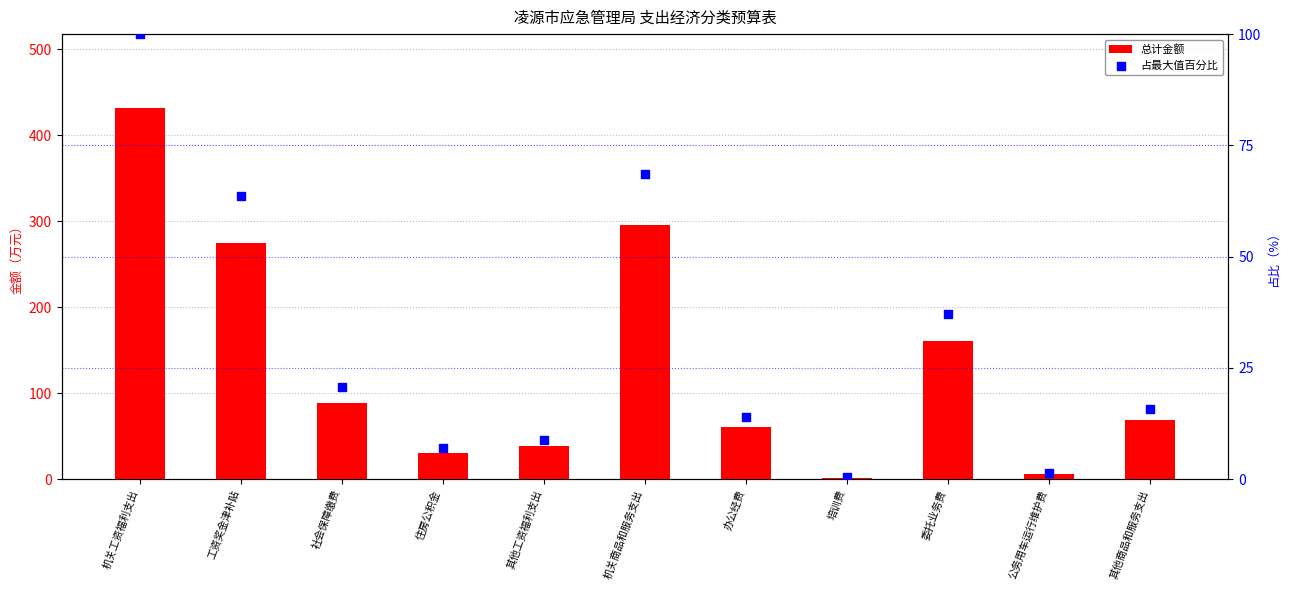

Which series contains the highest Y value?

总计金额